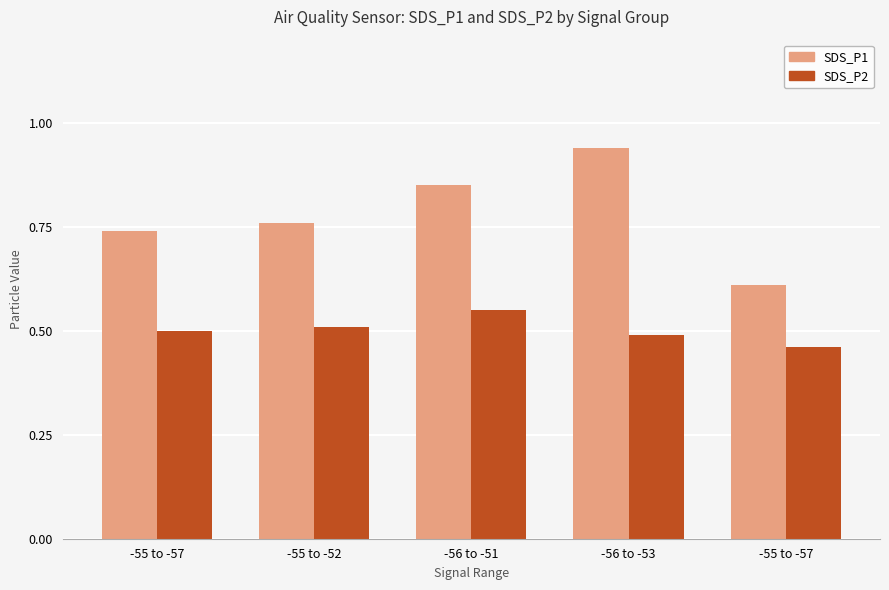

Rank the categories by SDS_P1 value from highest to lowest.

-56 to -53, -56 to -51, -55 to -52, -55 to -57, -55 to -57